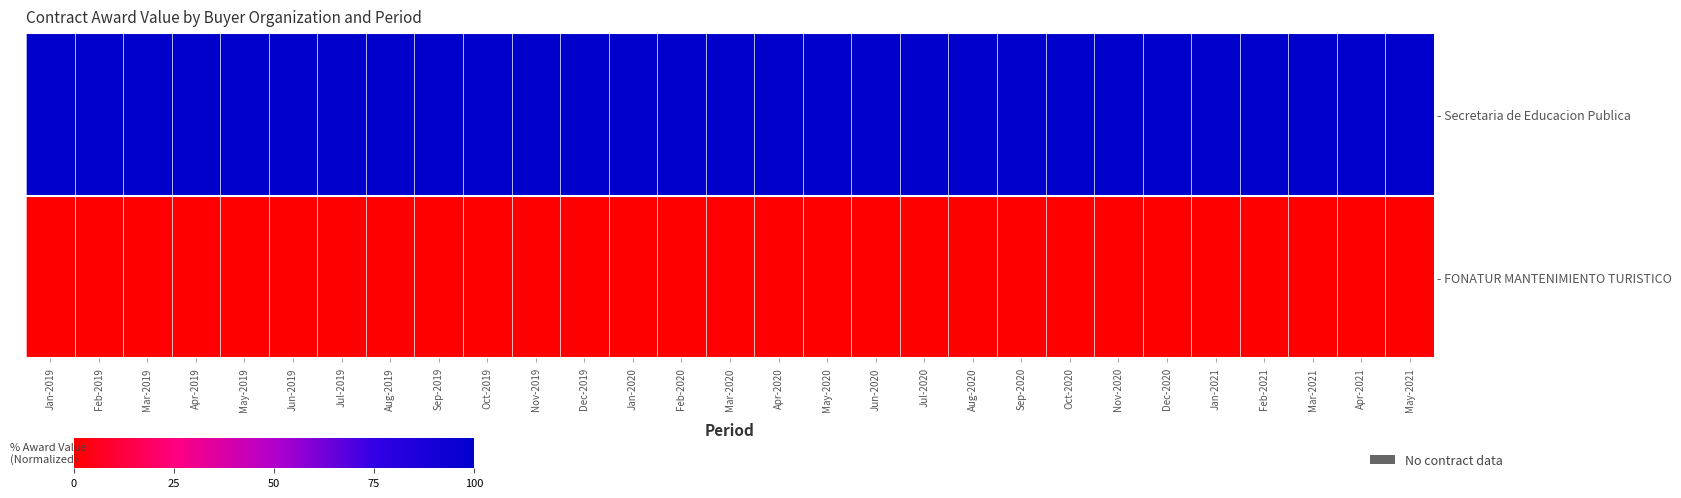

Which series has the largest range (max minus min)?

- Secretaria de Educacion Publica